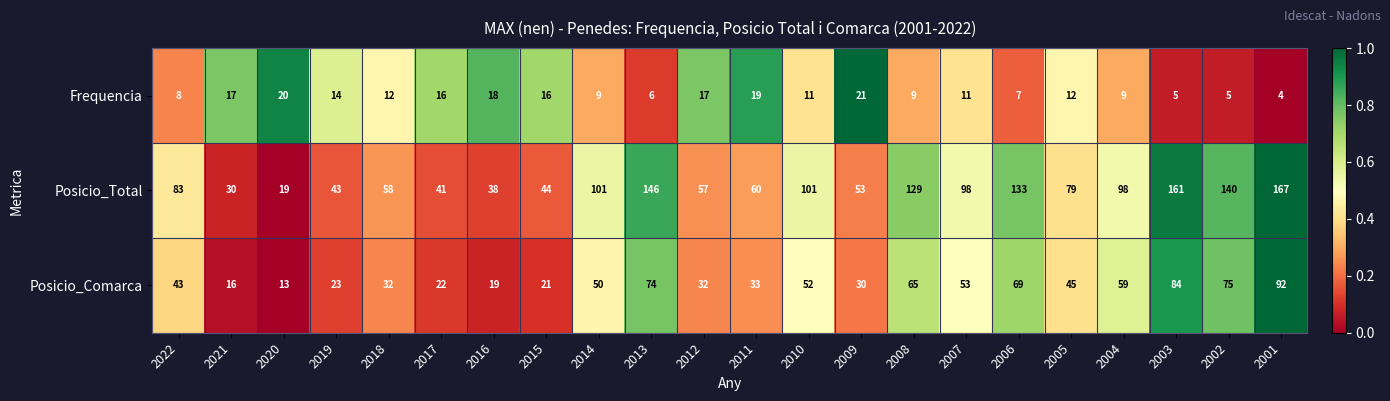

True or false: Posicio_Comarca has a value of 43 at 2009.

False